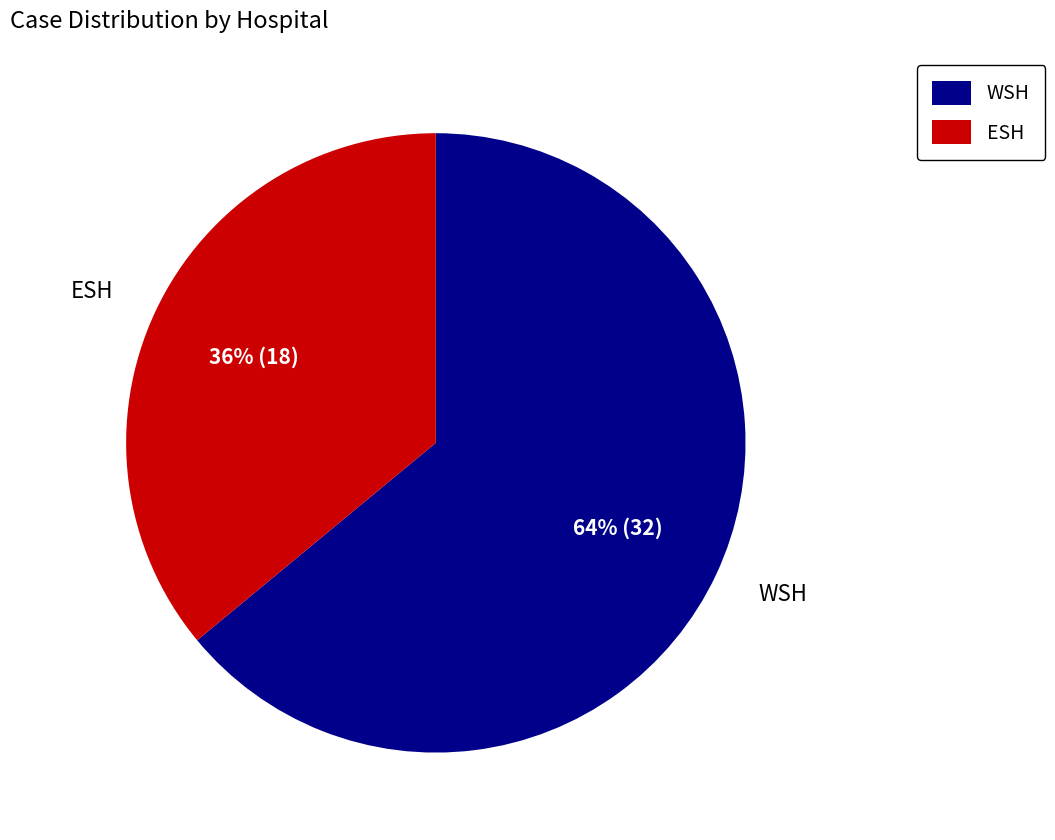

Rank the categories by value from lowest to highest.

ESH, WSH